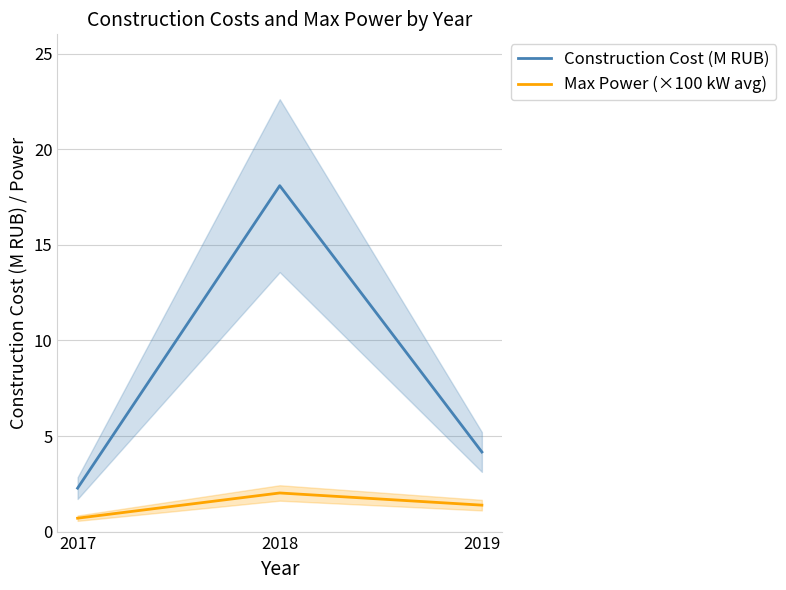

Which series changed the most between 2017 and 2019?

Construction Cost (M RUB)